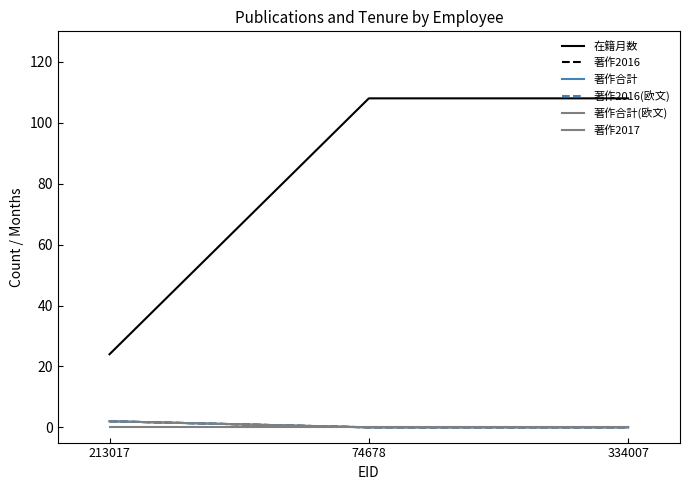

The value of 著作2016(欧文) at 213017 is 2. True or false?

True